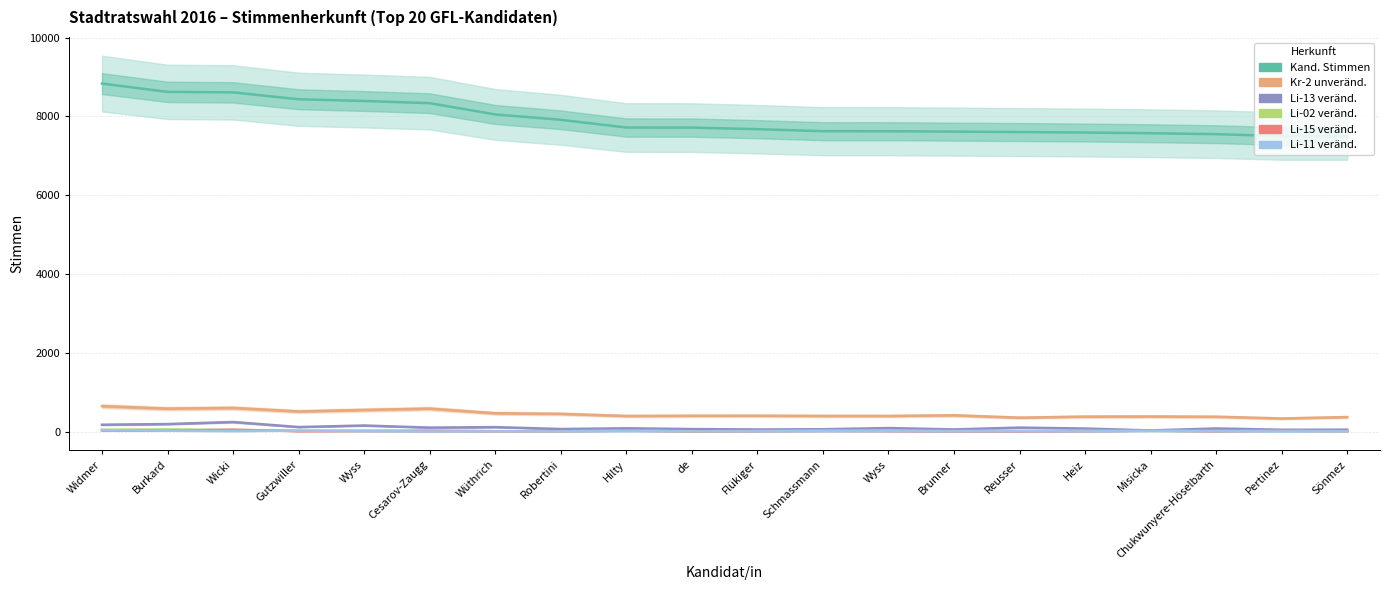

What is the approximate value of Li-13 veränd. at Heiz, to the nearest 10?

80